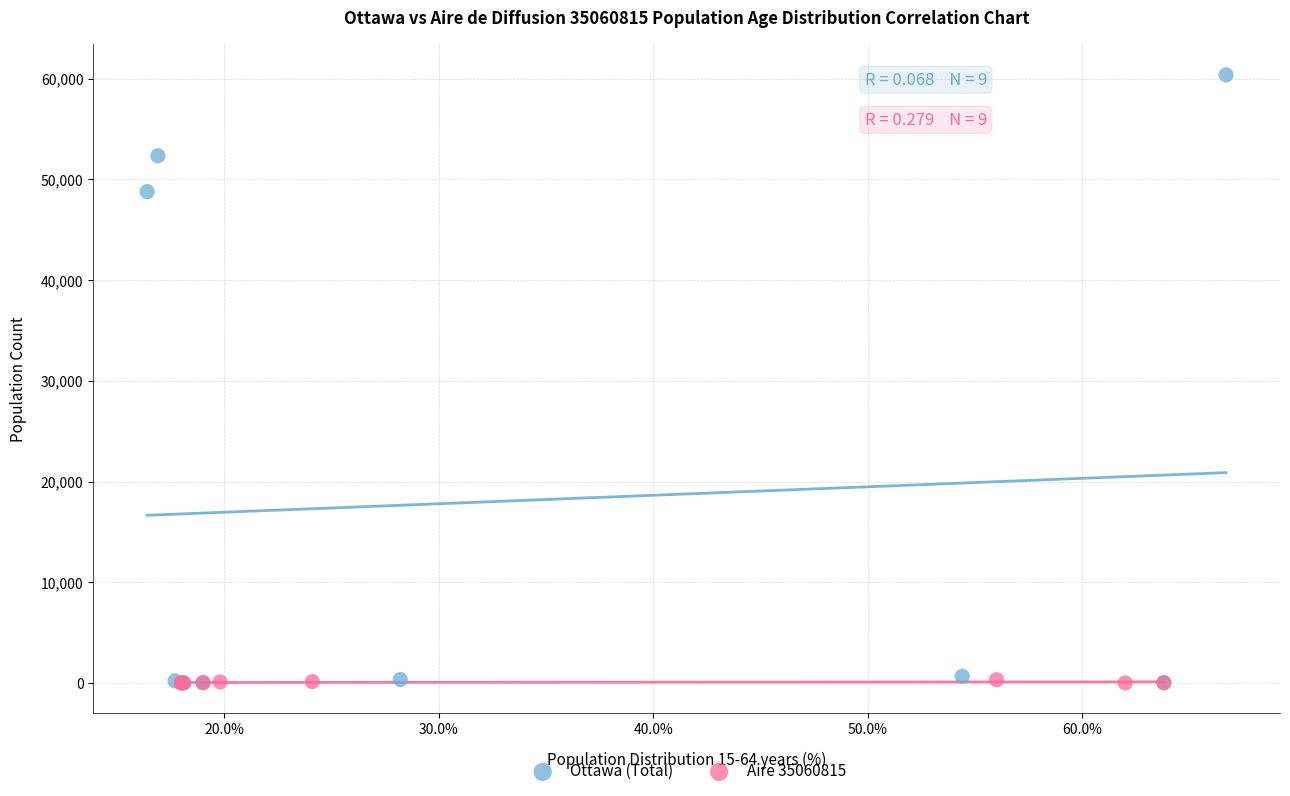

Which series has the widest spread of Y values?

Ottawa (Total)